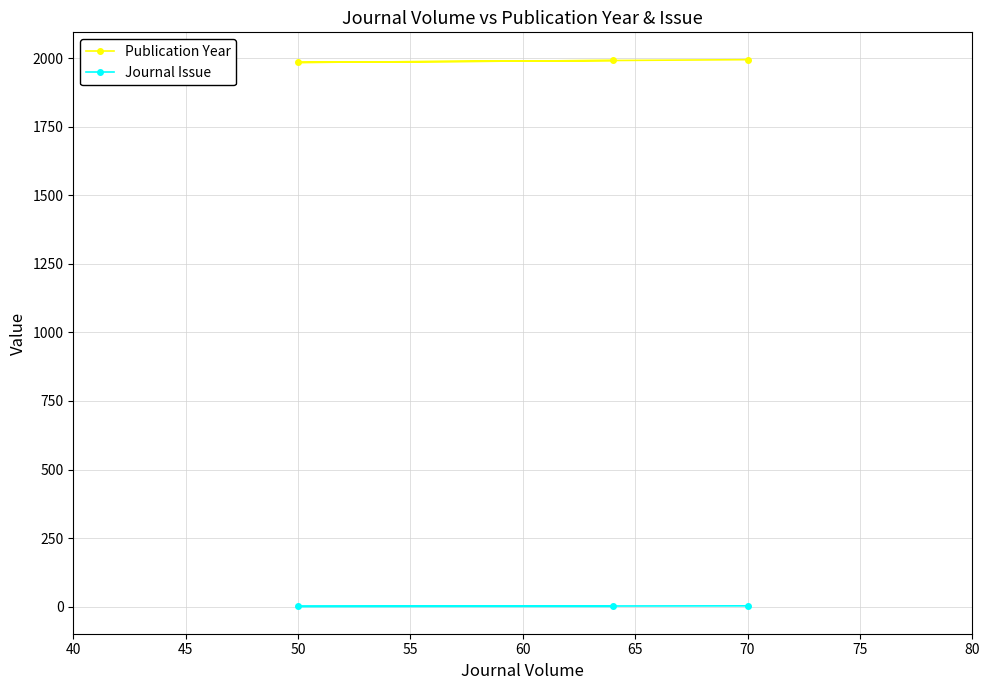

Count the number of categories in the chart.

3